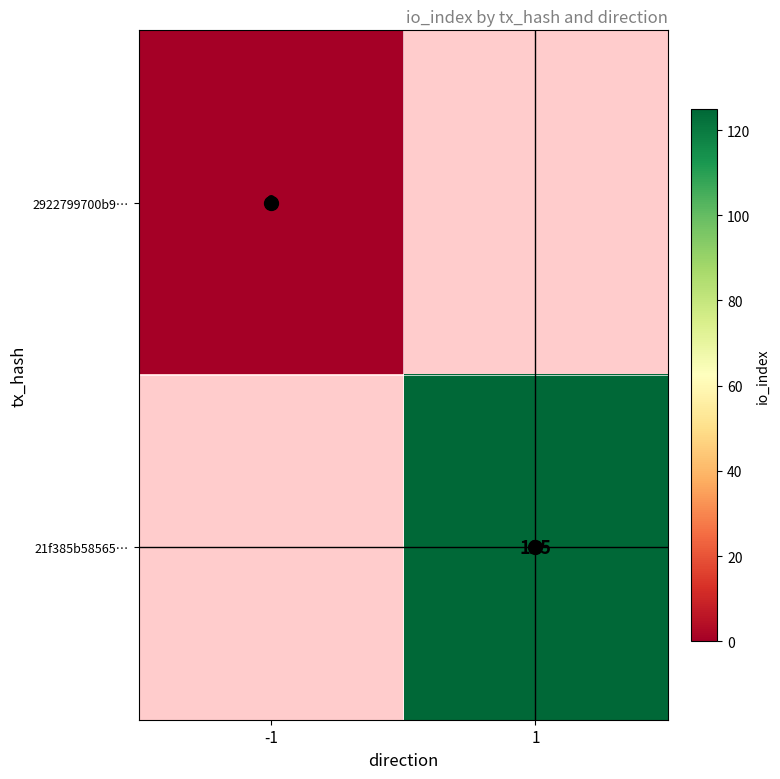

Rank the categories by 21f385b58565… value from lowest to highest.

-1, 1